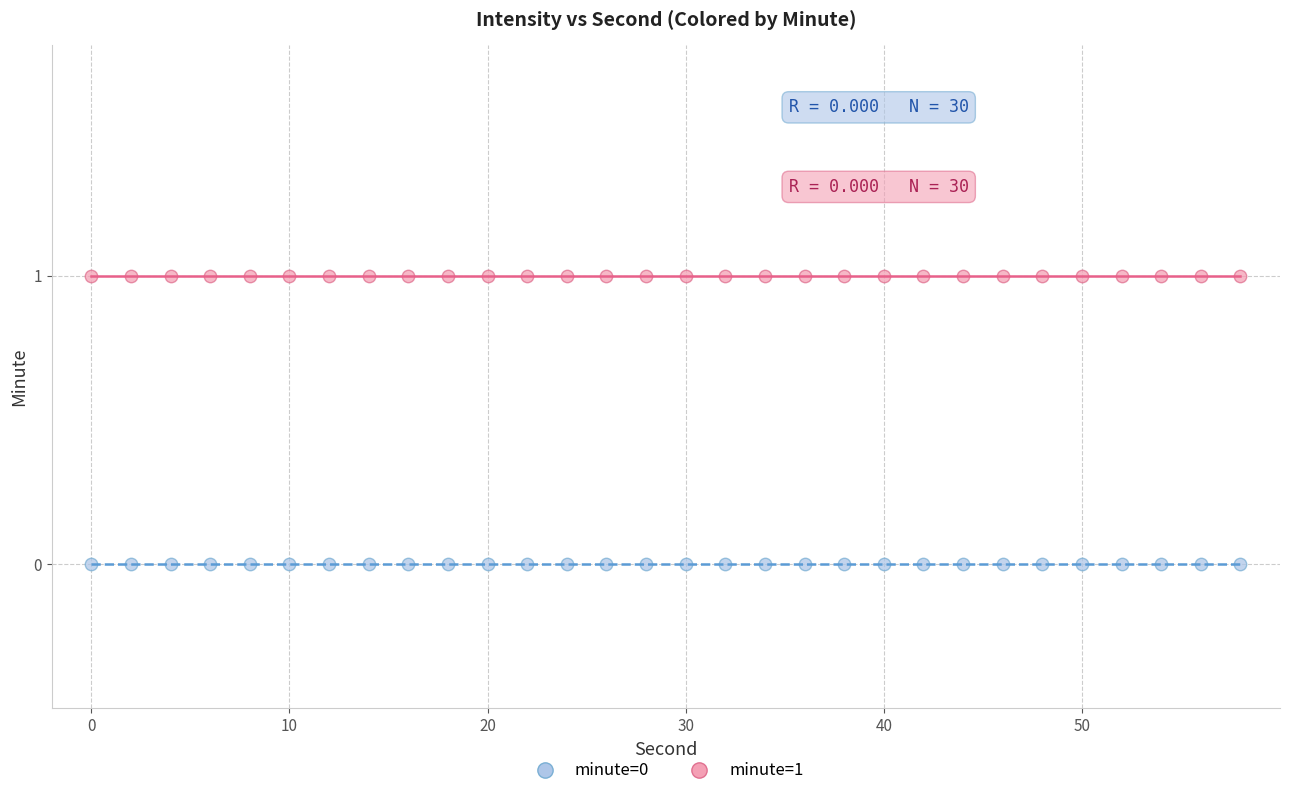

Which series contains the lowest Y value?

minute=0